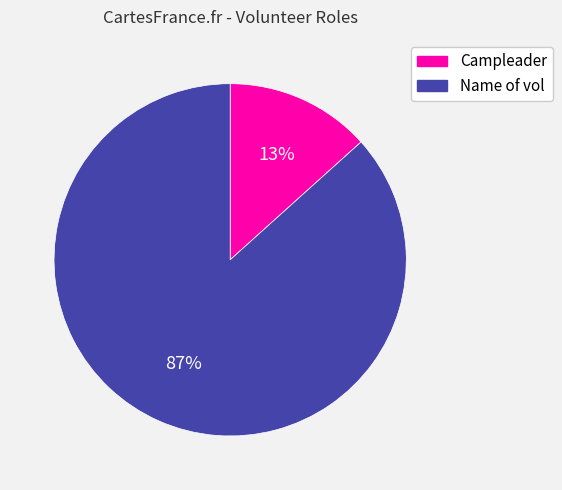

Does Name of vol represent more than half of the total?

Yes